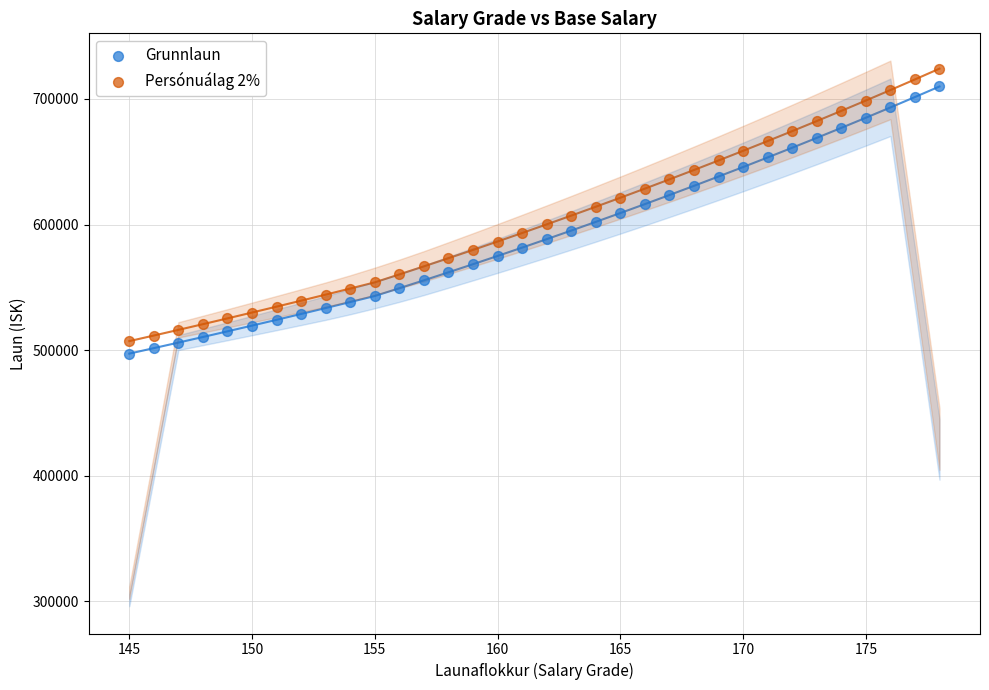

Which series contains the lowest Y value?

Grunnlaun